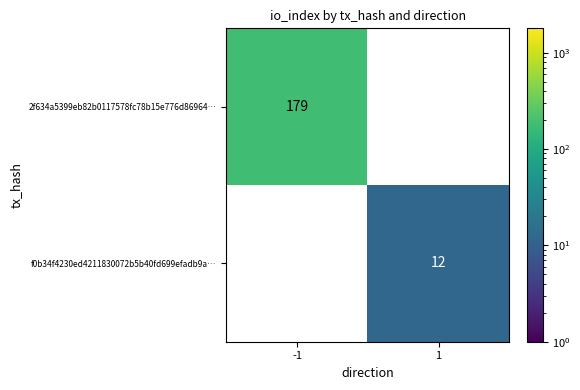

How many distinct data groups are displayed?

2